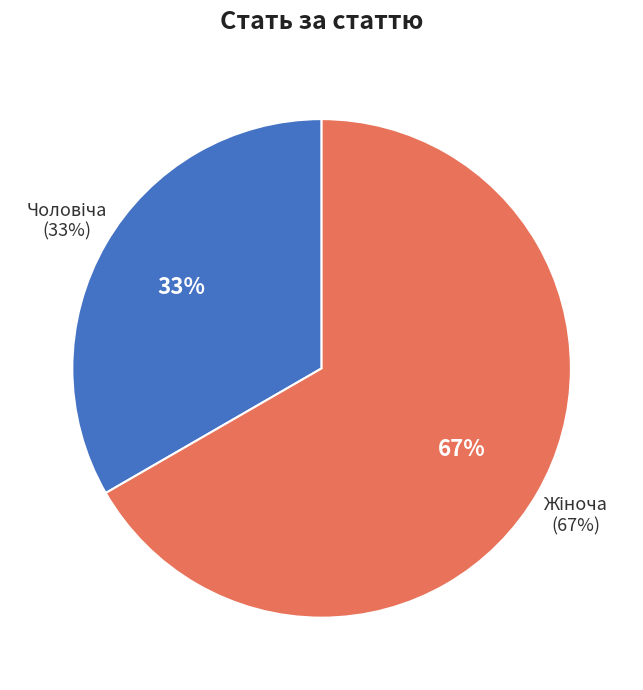

What portion of the pie excludes Чоловіча?

66.7%